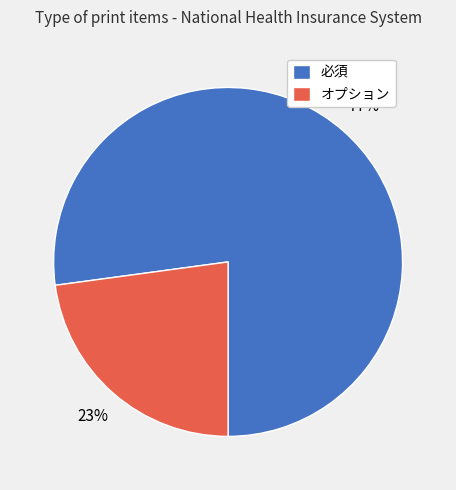

The 必須 slice represents 77% of the pie. True or false?

True